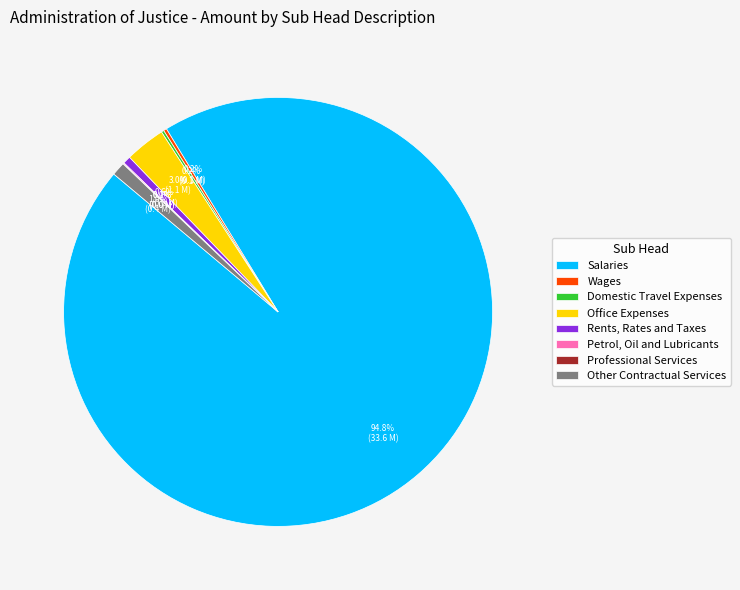

Which category accounts for the majority?

Salaries